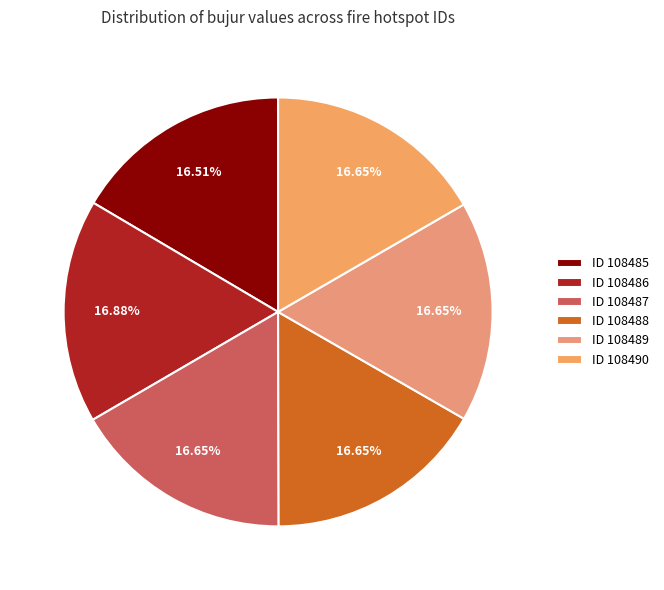

Count the number of slices in the pie.

6